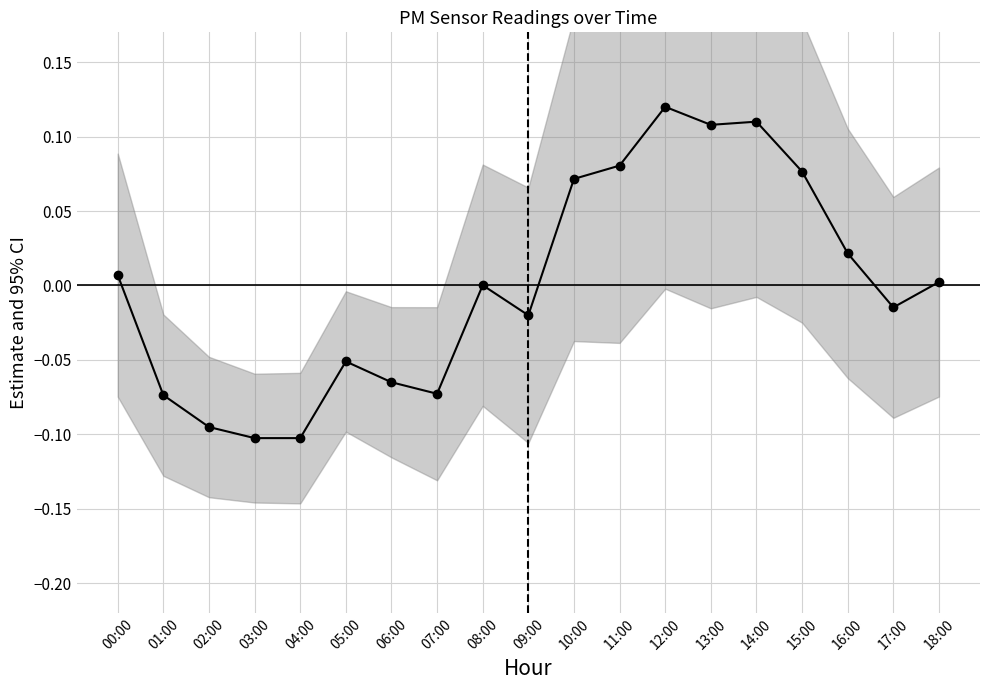

How many values are above zero?

10